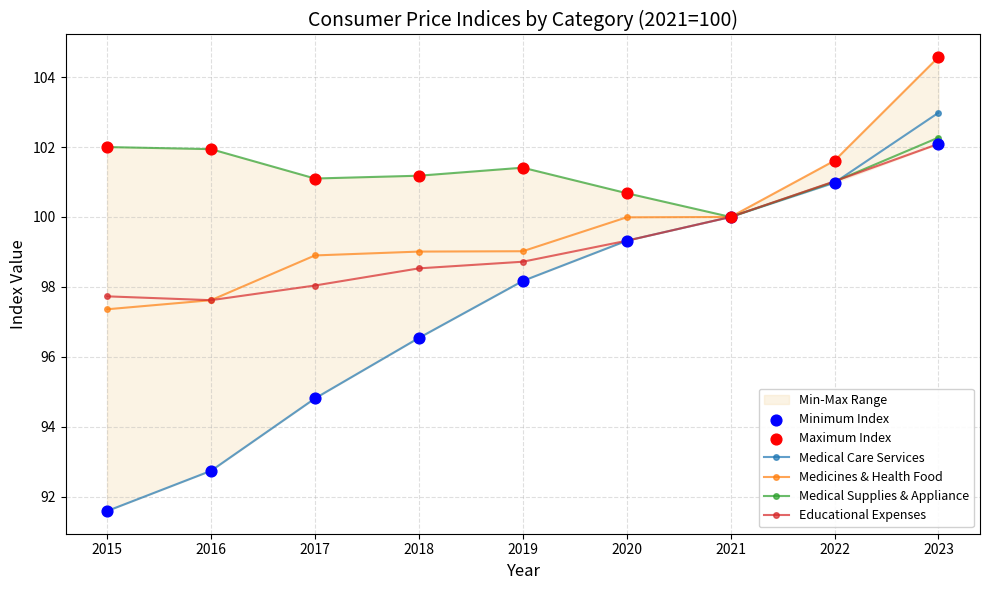

What are all the series names shown in the legend?

Medical Care Services, Medicines & Health Food, Medical Supplies & Appliance, Educational Expenses, Minimum Index, Maximum Index